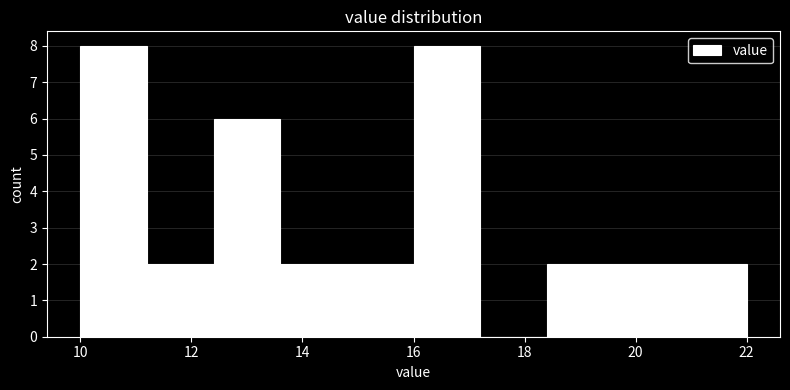

How tall is the bar that spans 19.6 to 20.8 on the x-axis? The values are not printed on the chart, so give them approximately, as read against the axis.

2